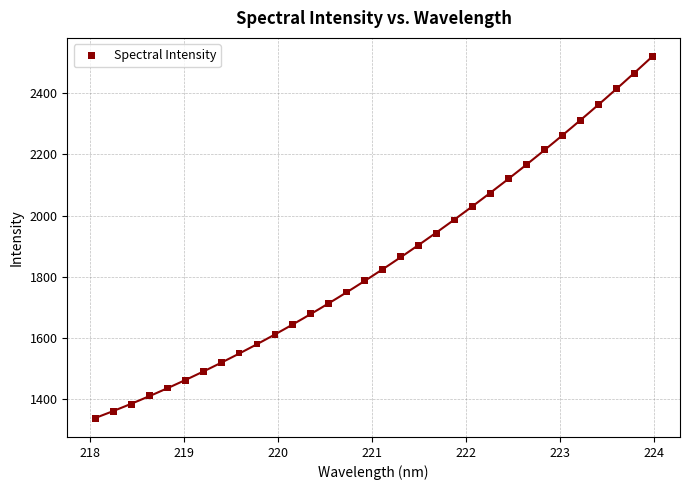

What is the range of Y values (max minus min)?

1184.7